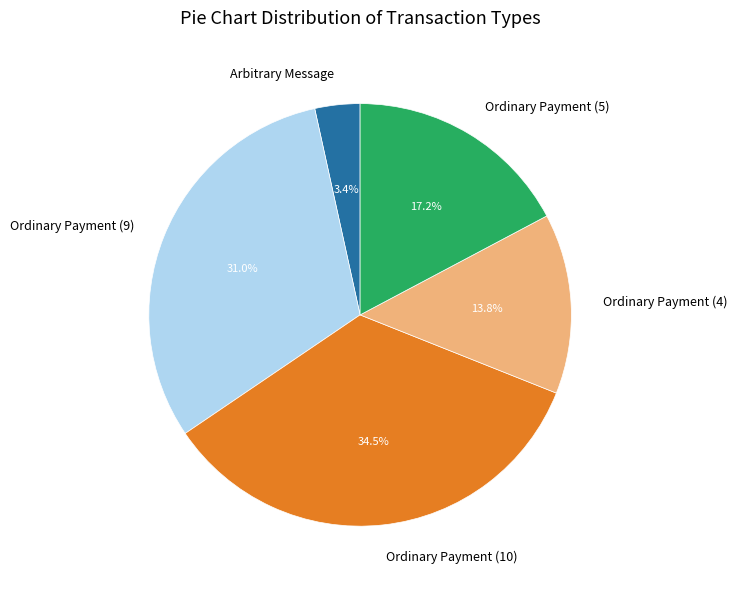

Rank the categories by value from highest to lowest.

Ordinary Payment (10), Ordinary Payment (9), Ordinary Payment (5), Ordinary Payment (4), Arbitrary Message